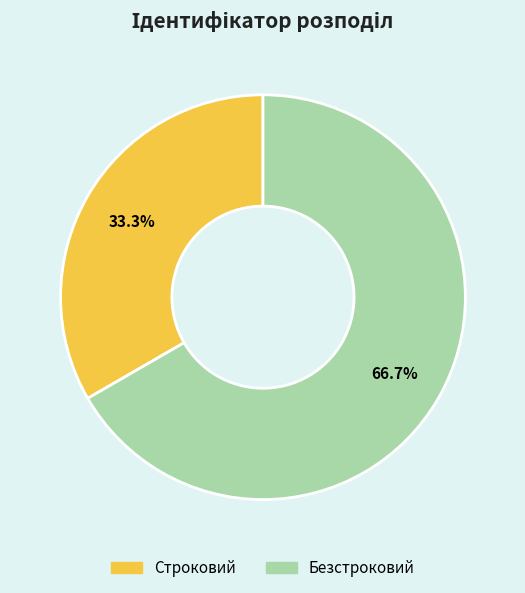

To the nearest percent, what is the average slice percentage?

50%